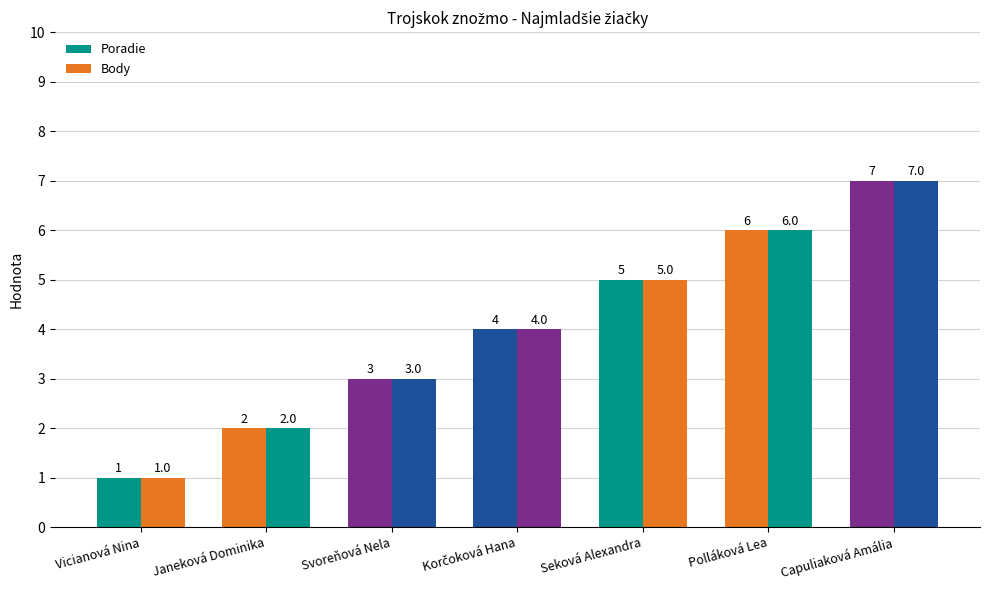

True or false: Poradie has a value of 5 at Korčoková Hana.

False